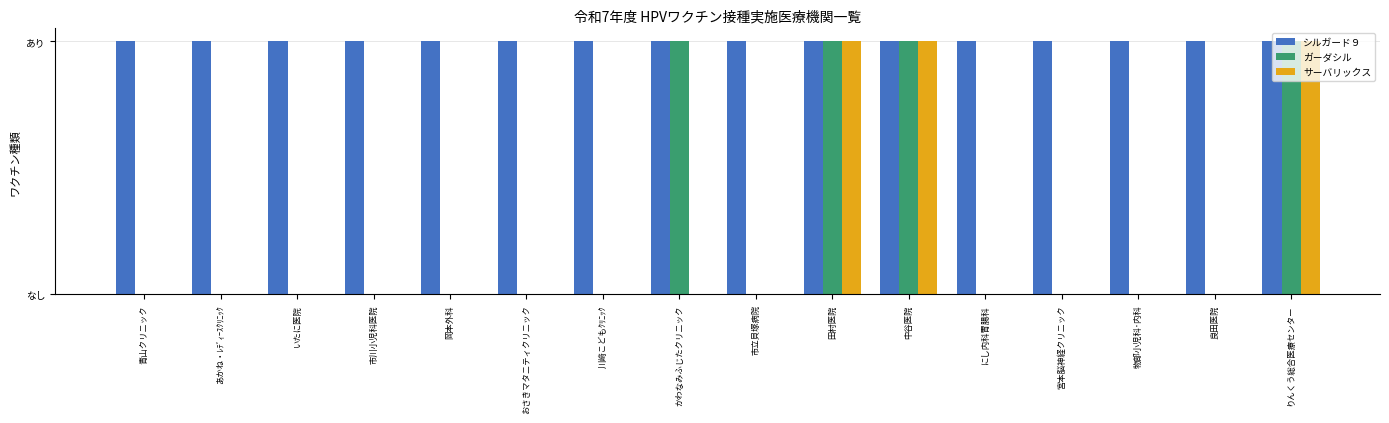

Are the bars grouped side by side (vs. stacked)?

Yes